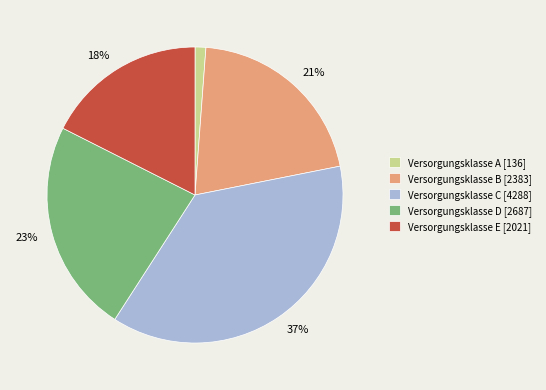

Is there any slice that represents more than half of the pie?

No